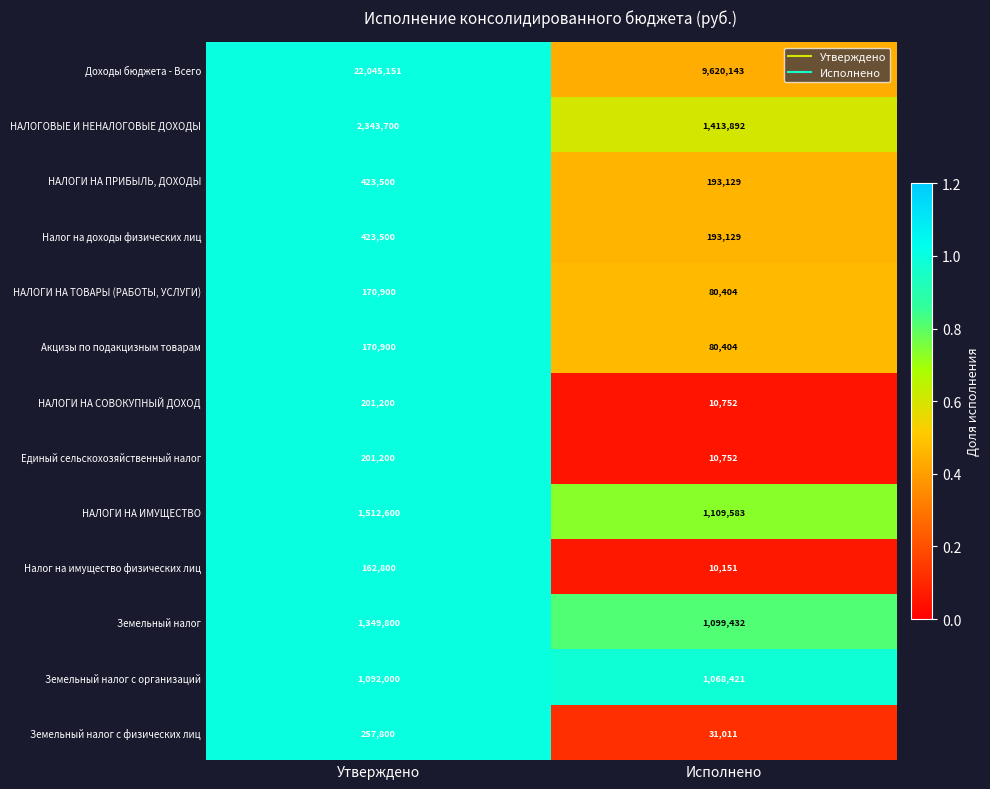

List the labels in order of НАЛОГОВЫЕ И НЕНАЛОГОВЫЕ ДОХОДЫ value, largest first.

Утверждено, Исполнено